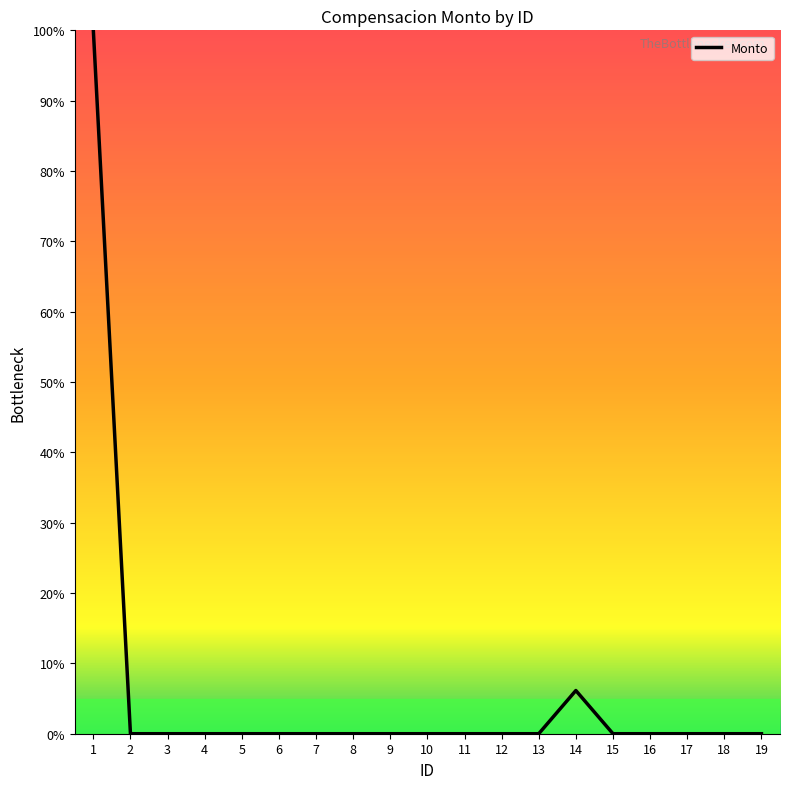

What is the maximum value shown in the chart?

100.0